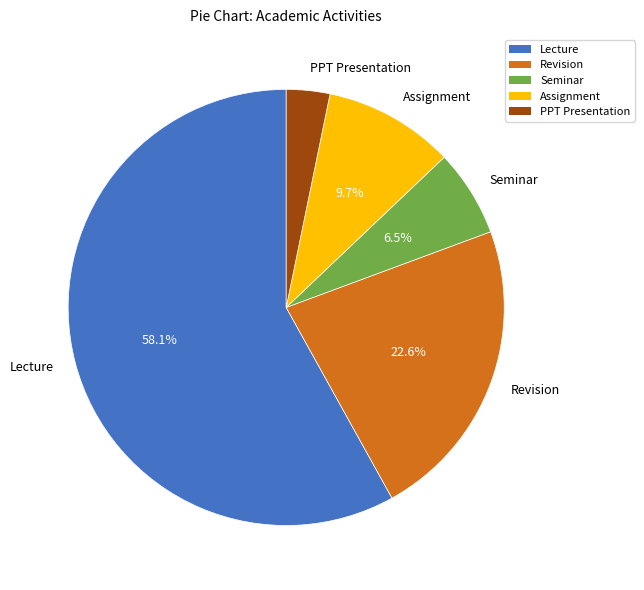

Which category has the smallest portion of the pie?

PPT Presentation